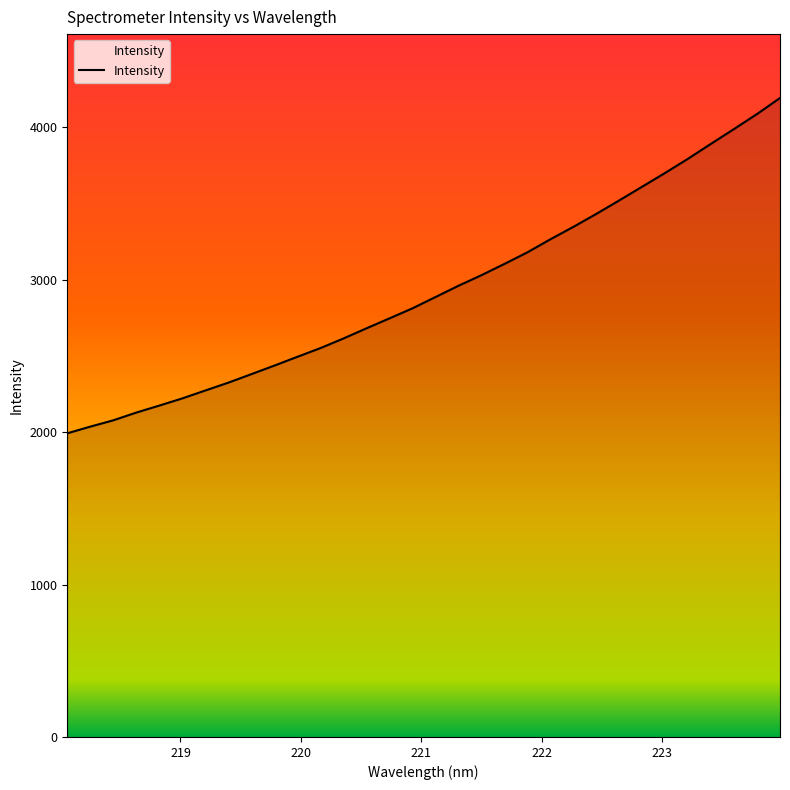

What is the difference between the maximum and minimum values?

2199.4